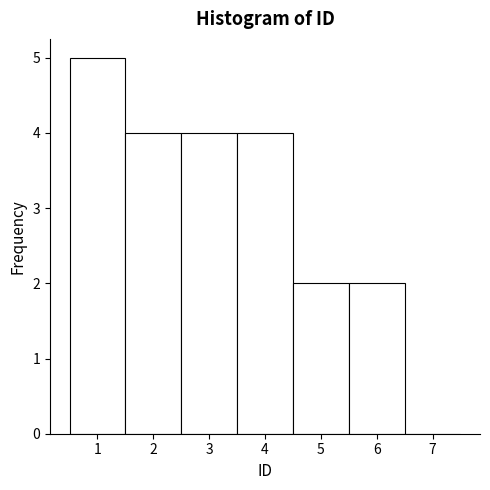

Reading left to right, list every bar in this chart as the range it spans on the x-axis followed by its height. The values are not printed on the chart, so give them approximately, as read against the axis.

0.5 to 1.5: 5
1.5 to 2.5: 4
2.5 to 3.5: 4
3.5 to 4.5: 4
4.5 to 5.5: 2
5.5 to 6.5: 2
6.5 to 7.5: 0